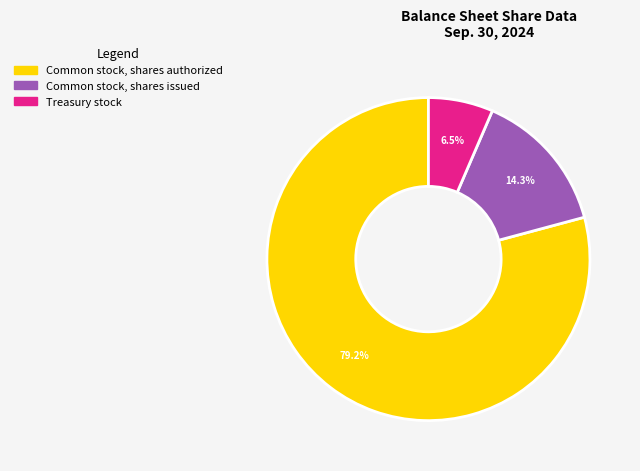

Combined, what portion of the pie is Common stock, shares issued and Treasury stock?

20.8%